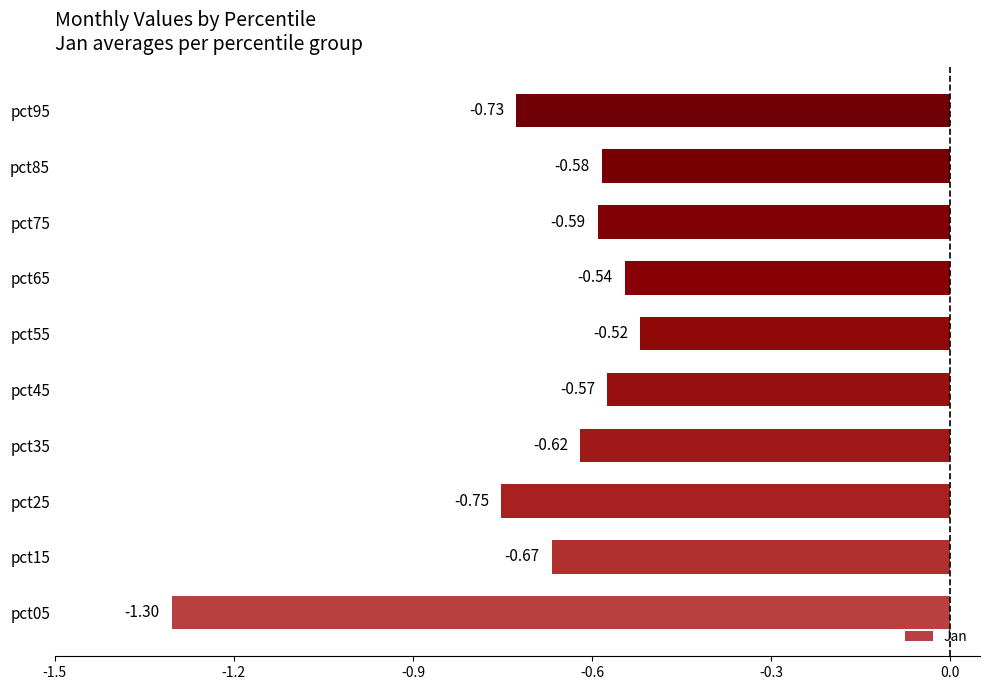

What is the change in value from pct35 to pct65?

+0.1